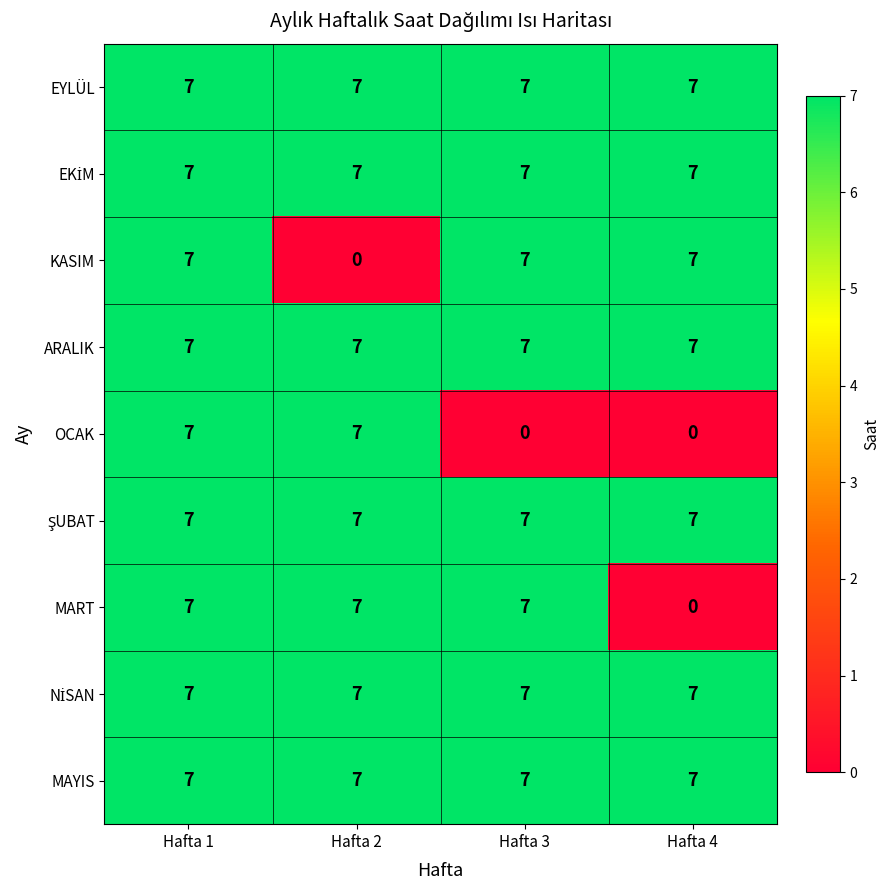

True or false: MAYIS has a value of 7 at Hafta 1.

True